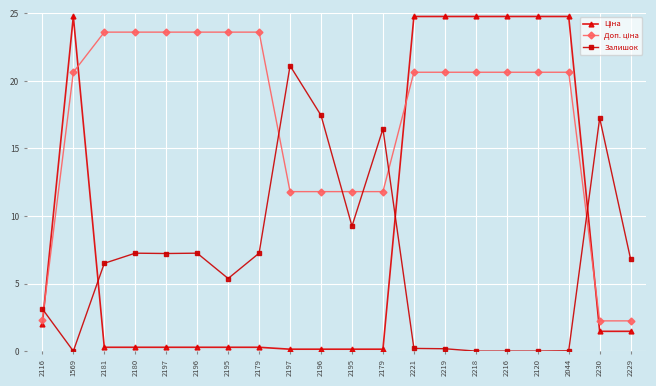

How many distinct data groups are displayed?

3